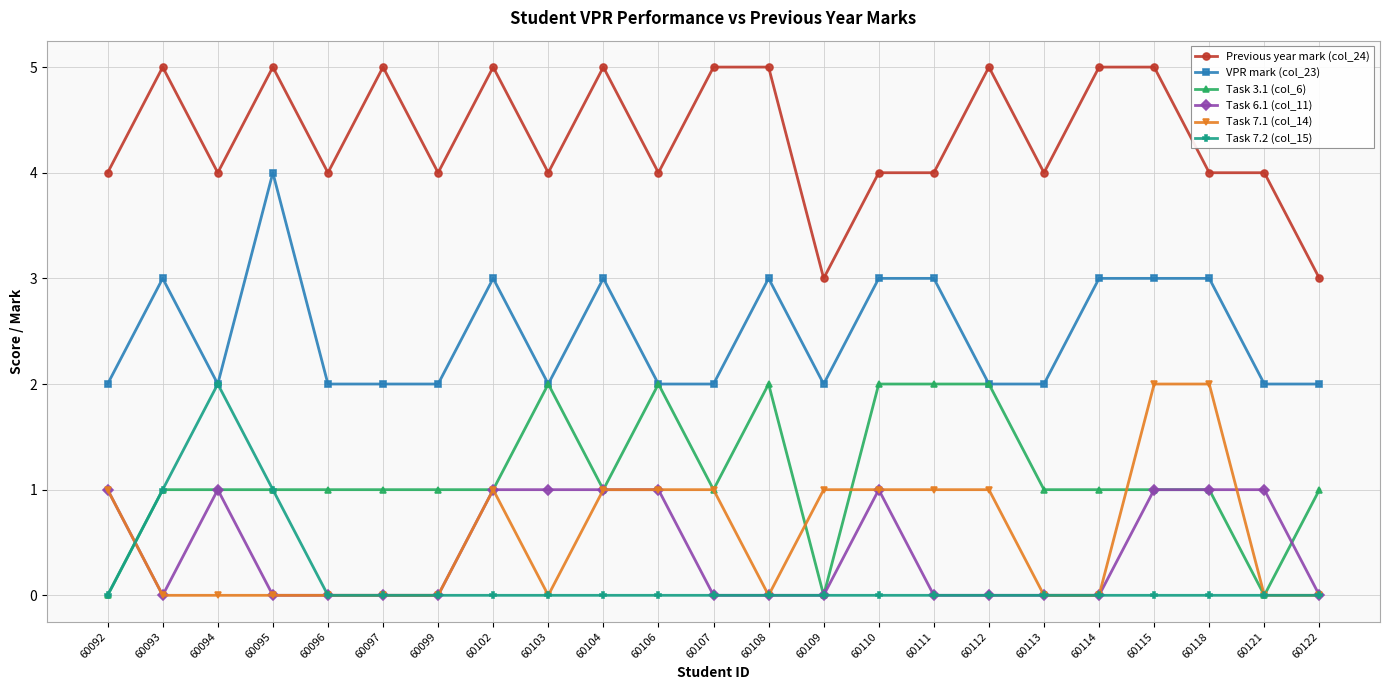

How many series are shown in this chart?

6